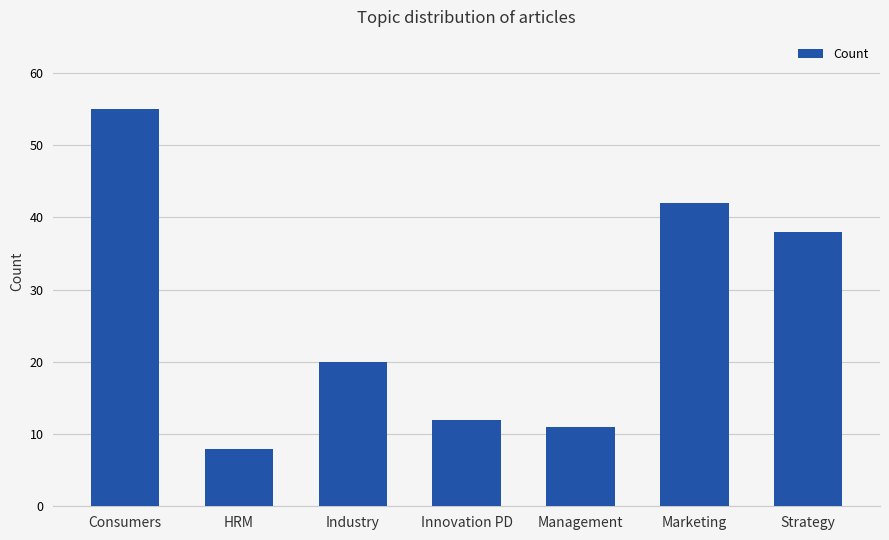

Rank the categories by value from highest to lowest.

Consumers, Marketing, Strategy, Industry, Innovation PD, Management, HRM